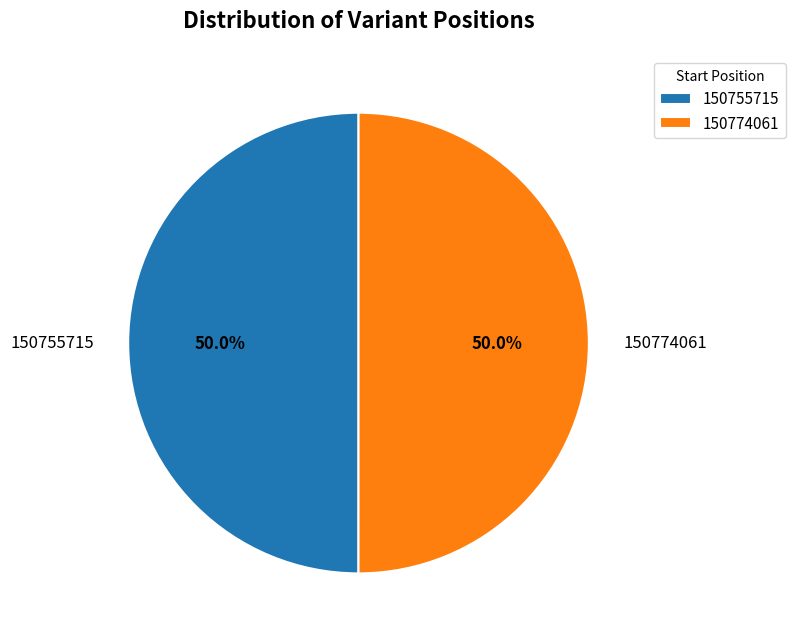

Approximately how many times larger is the value at 150755715 compared to 150774061?

1.0